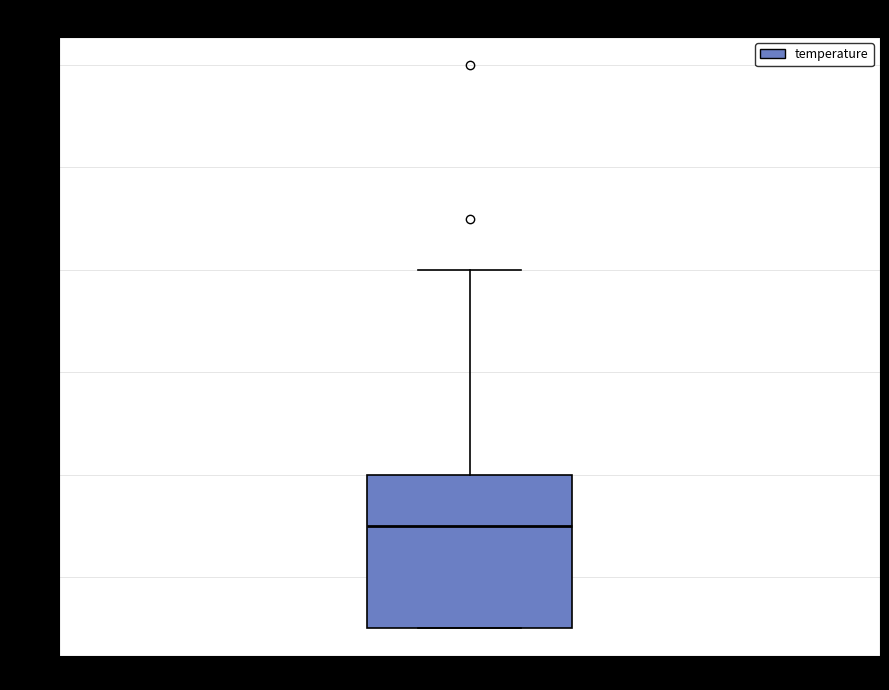

Transcribe this box plot: give where the median line is, the range the box spans, and where the two whiskers end, as read against the y-axis. The values are not printed on the chart, so give them approximately, as read against the axis.

median 0.7, box 0.5 to 0.8, whiskers 0.5 to 1.2